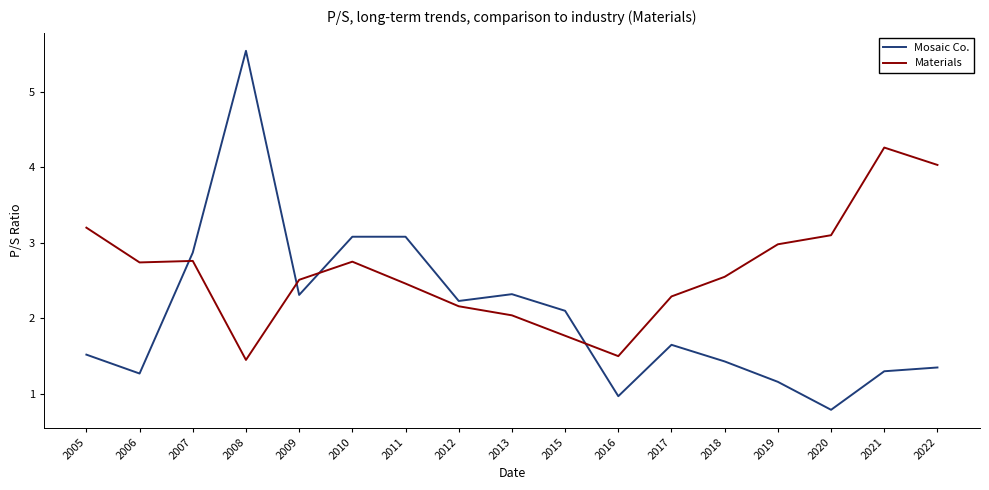

What is the total value across all series at 2019?

4.1